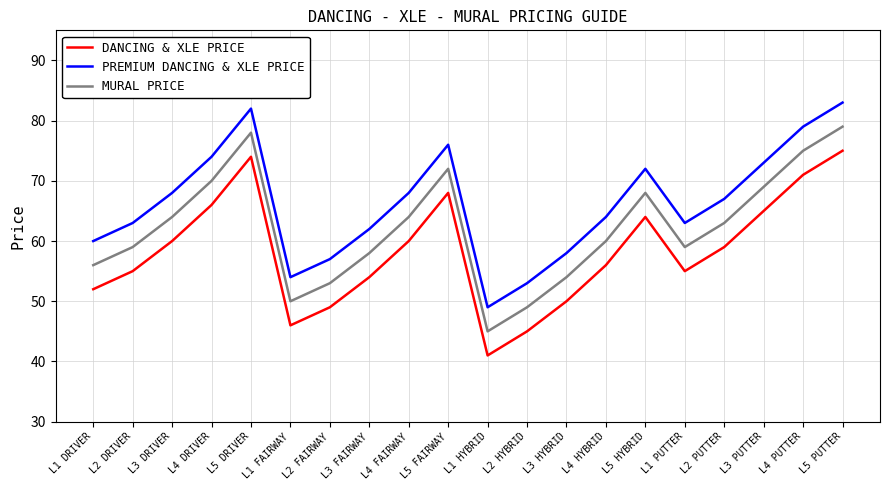

The PREMIUM DANCING & XLE PRICE series shows 94 at L4 FAIRWAY. True or false?

False